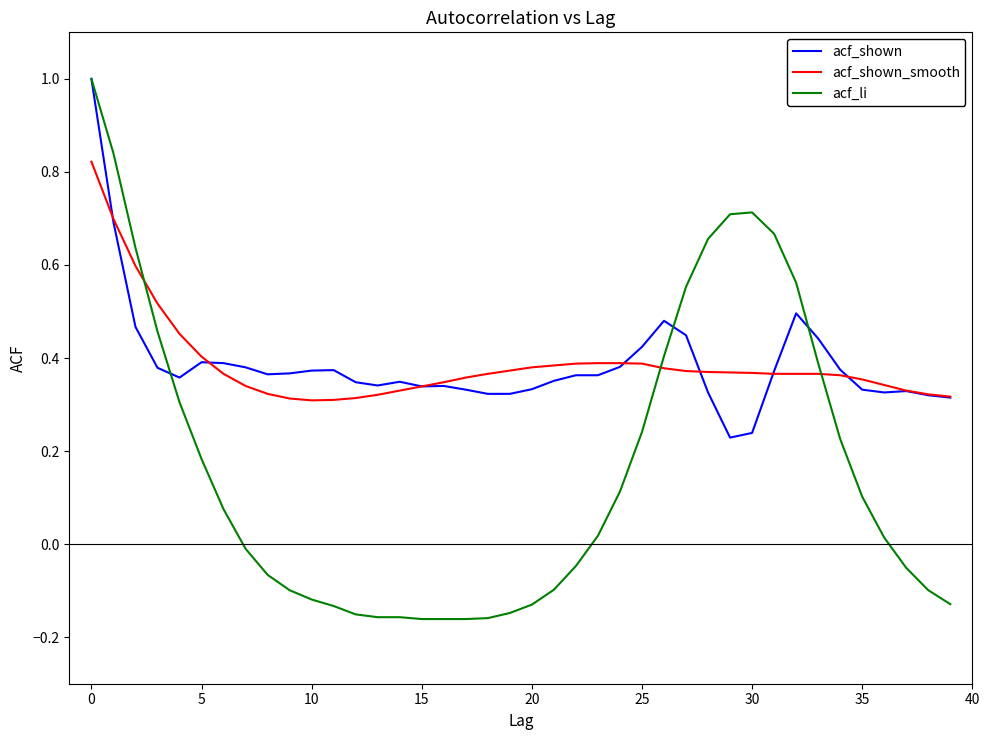

Which series has the widest spread of values?

acf_li